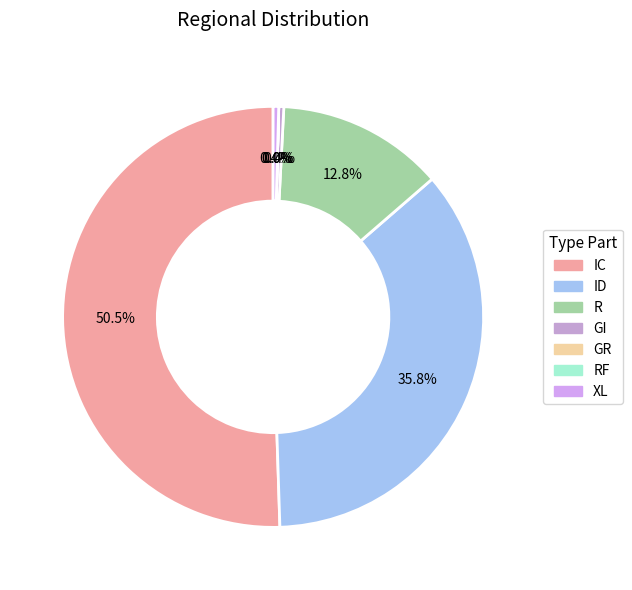

Which slice represents more than half of the pie?

IC